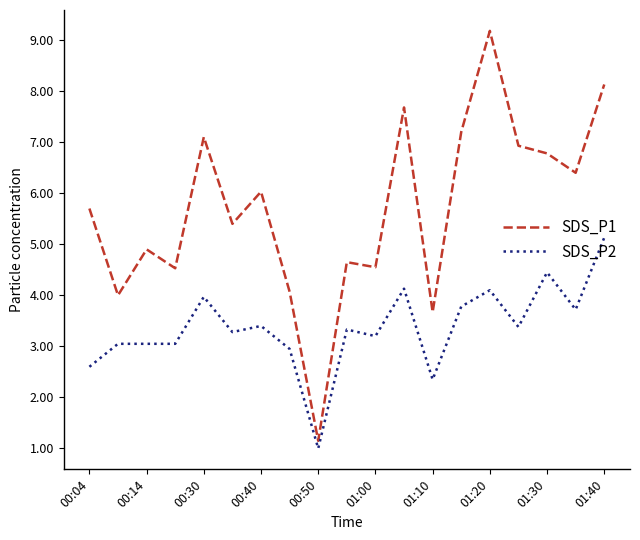

Which series has the largest range (max minus min)?

SDS_P1